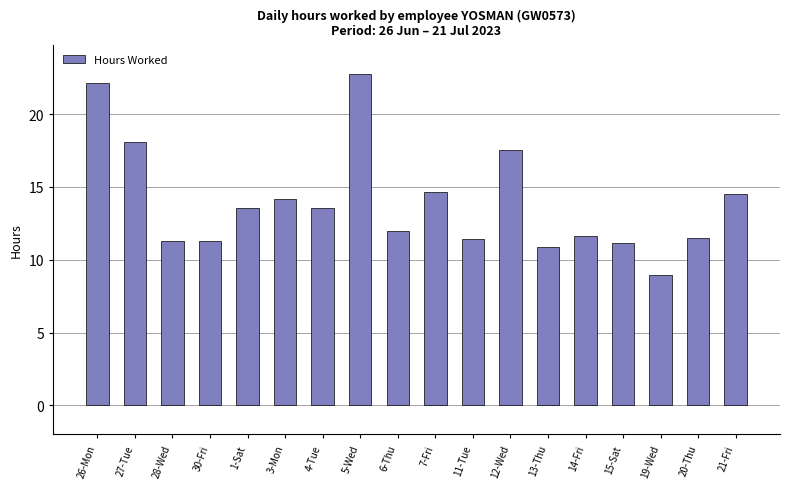

Approximately how many times larger is the value at 6-Thu compared to 21-Fri?

0.8